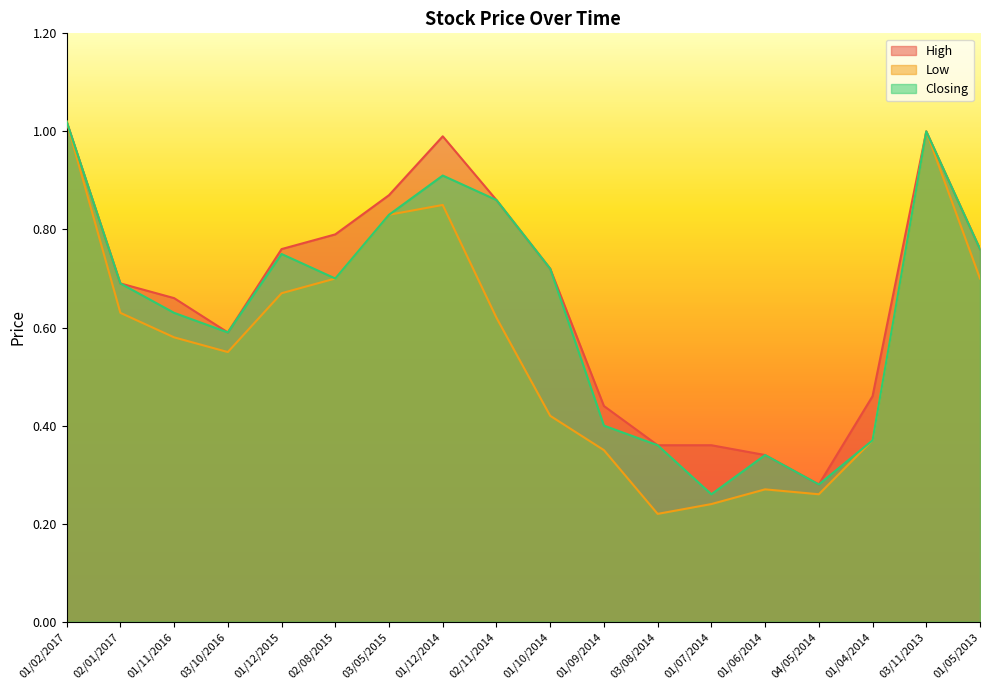

Which has a higher value, 02/08/2015 or 01/12/2014?

01/12/2014